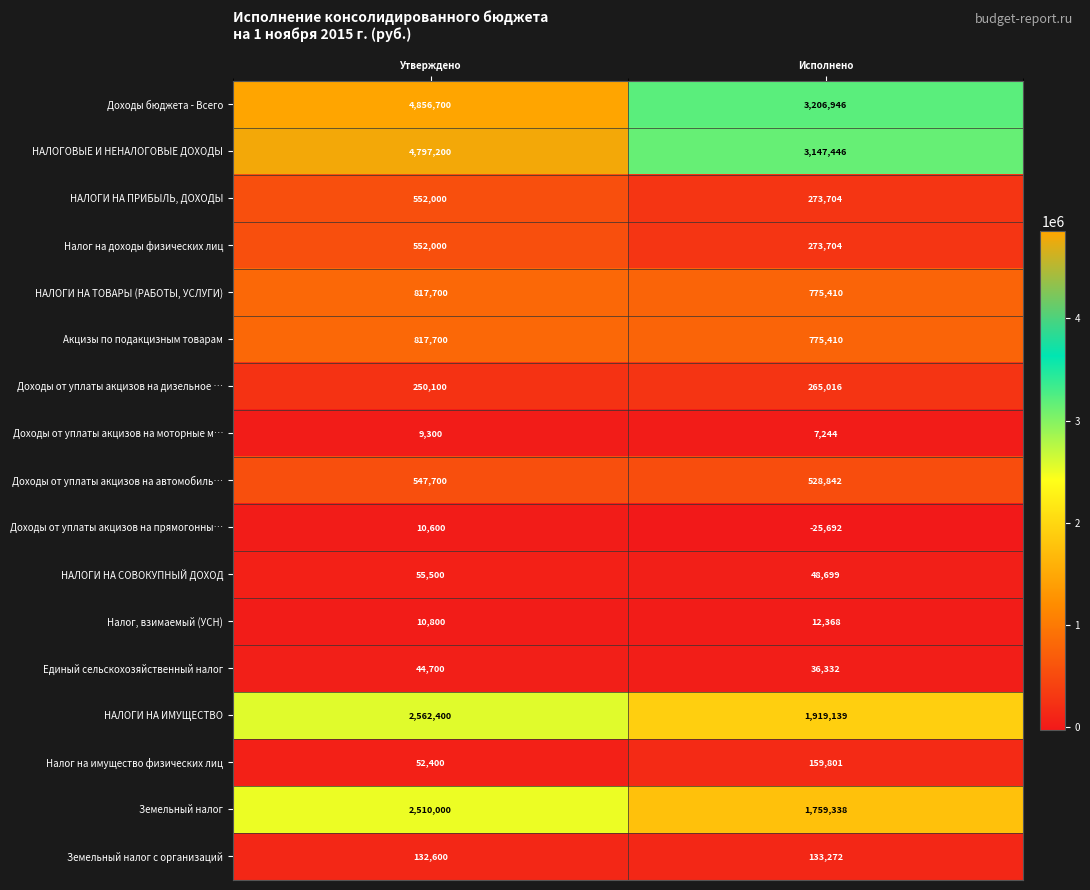

At which label does Налог на имущество физических лиц reach its peak?

Исполнено